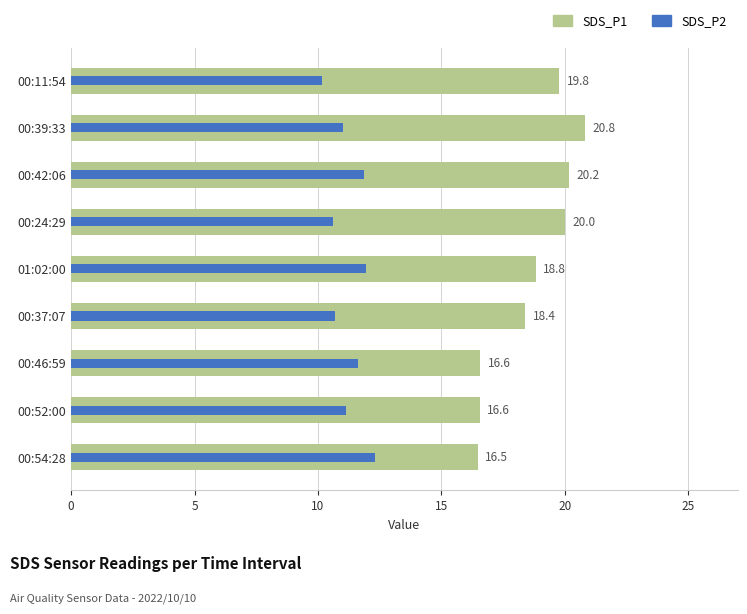

What is the highest value of the SDS_P1 series?

20.8